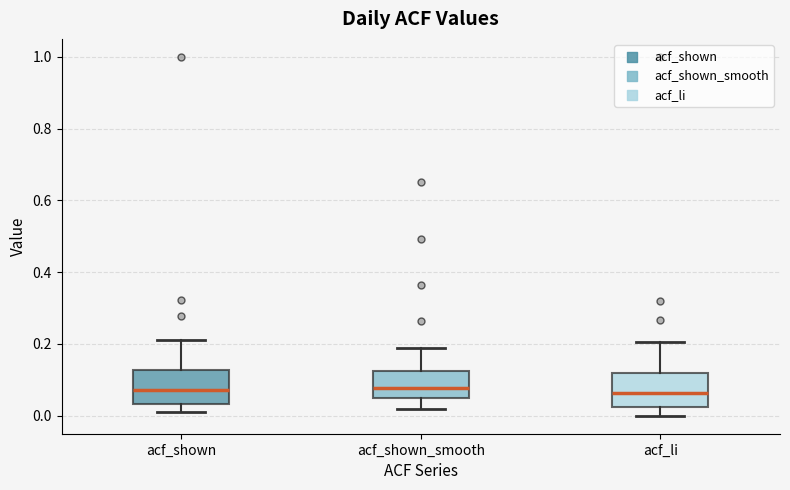

Reading left to right, transcribe this box plot: for each box, give where its median line is, the range the box spans, and where its two whiskers end, as read against the y-axis. The values are not printed on the chart, so give them approximately, as read against the axis.

acf_shown: median 0.08, box 0.04 to 0.12, whiskers 0.02 to 0.22
acf_shown_smooth: median 0.08, box 0.06 to 0.12, whiskers 0.02 to 0.18
acf_li: median 0.06, box 0.02 to 0.12, whiskers 0.00 to 0.20